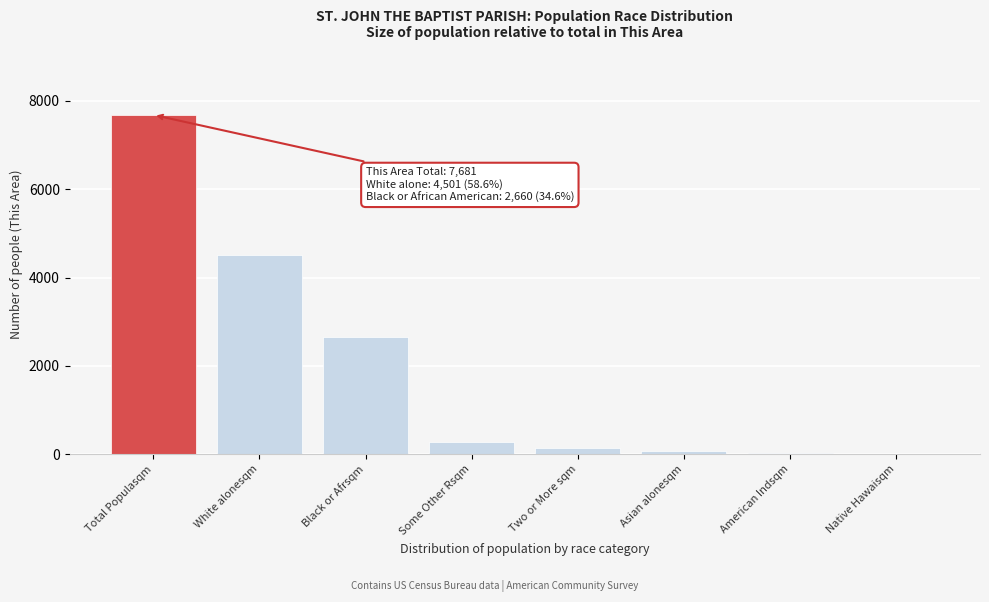

What is the change in value from Total Populasqm to Some Other Rsqm?

-7397